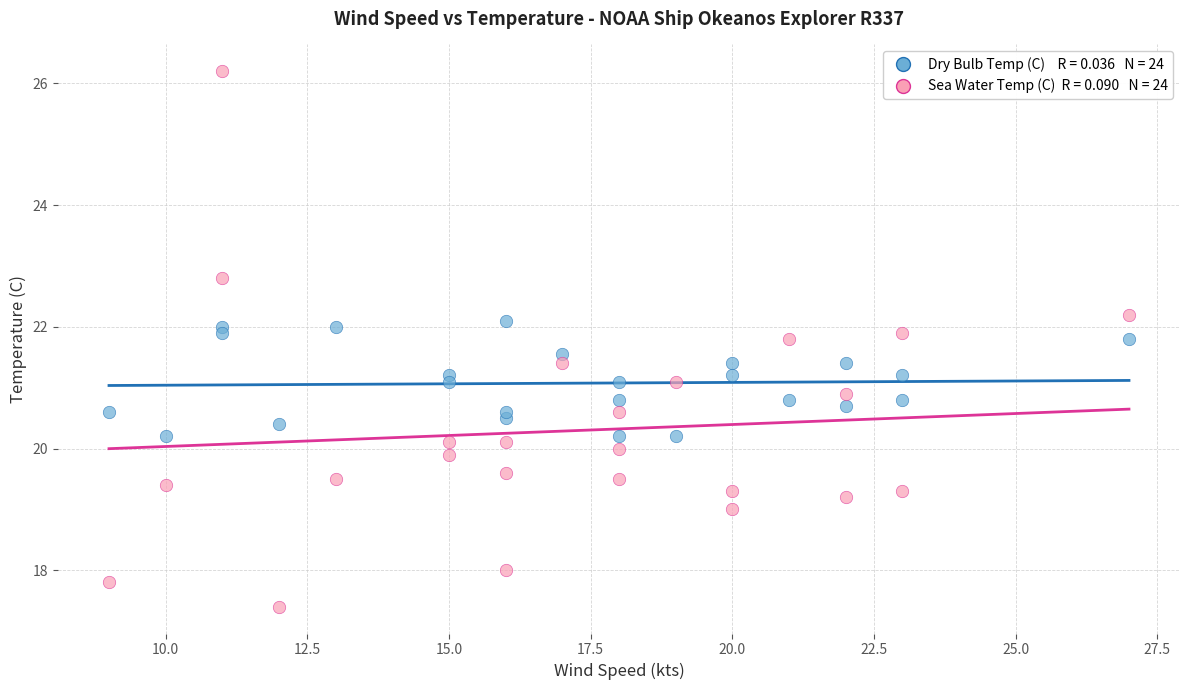

Across all data points, what is the range of Y values (max minus min)?

8.8